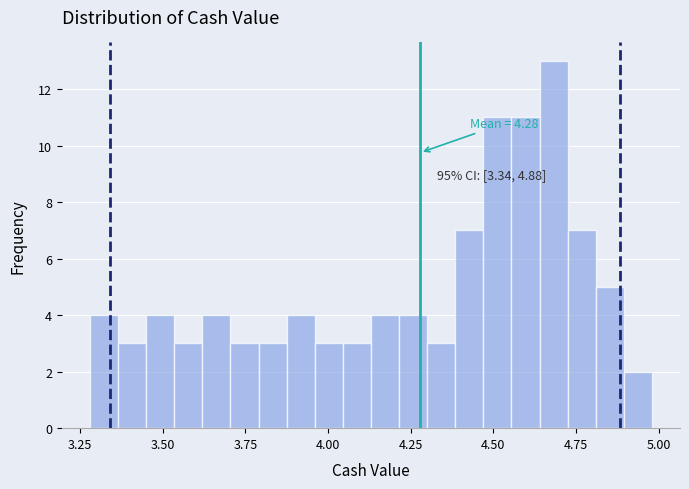

Read against the x-axis, roughly where is the centre of the tallest bar?

4.70